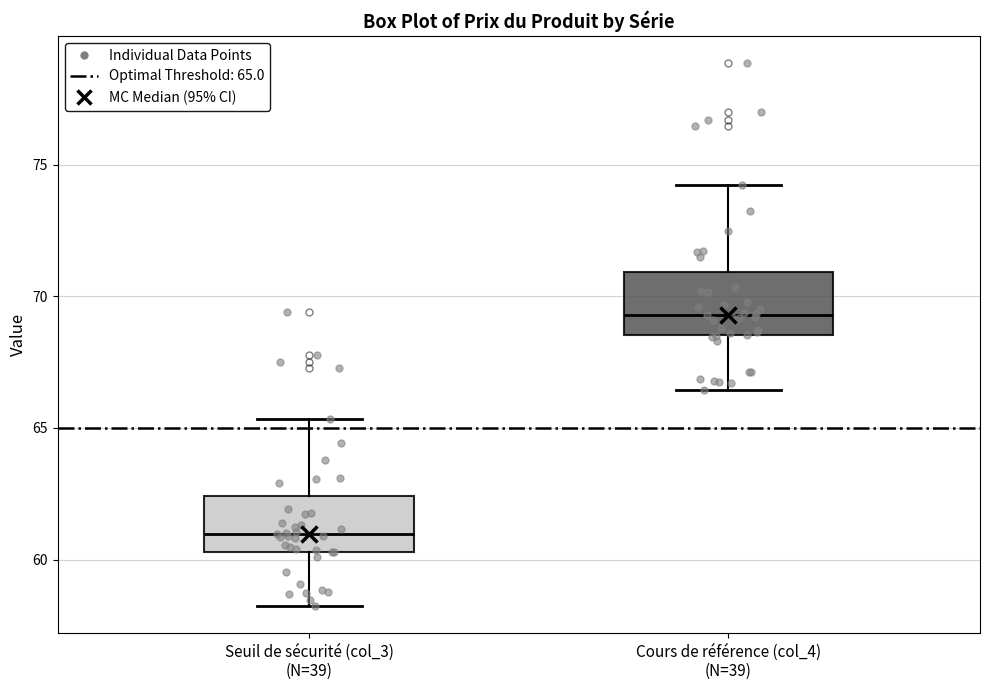

Reading left to right, transcribe this box plot: for each box, give where its median line is, the range the box spans, and where its two whiskers end, as read against the y-axis. The values are not printed on the chart, so give them approximately, as read against the axis.

Seuil de sécurité (col_3) (N=39): median 61.0, box 60.5 to 62.5, whiskers 58.0 to 65.5
Cours de référence (col_4) (N=39): median 69.5, box 68.5 to 71.0, whiskers 66.5 to 74.0